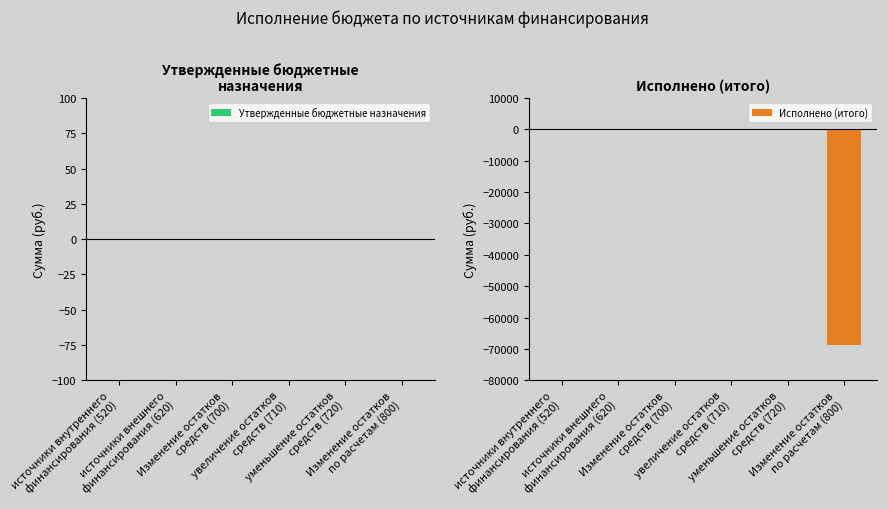

What is the sum of all values?

-68789.0